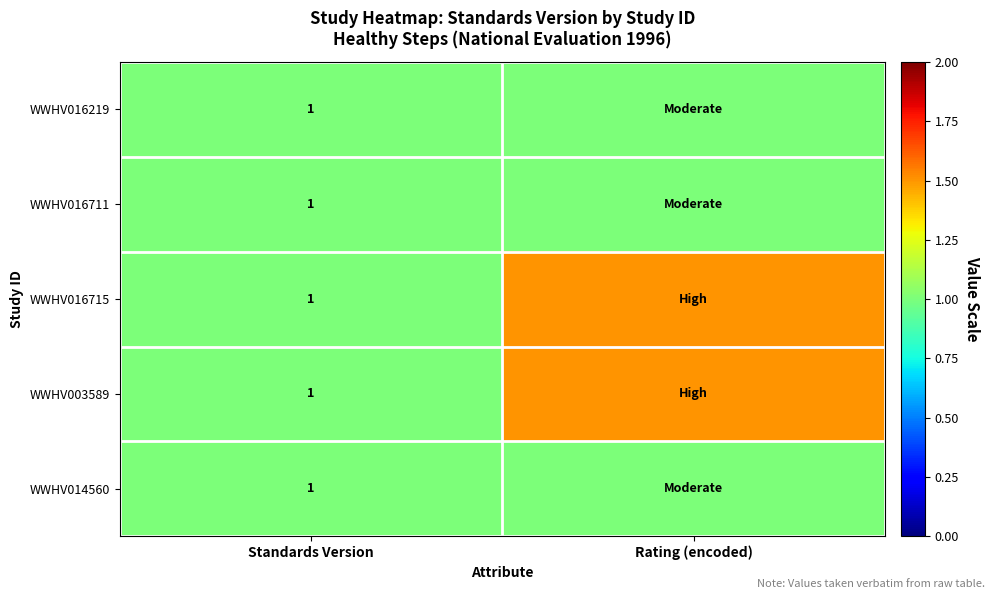

Which has a higher value, Rating (encoded) or Standards Version?

Rating (encoded)